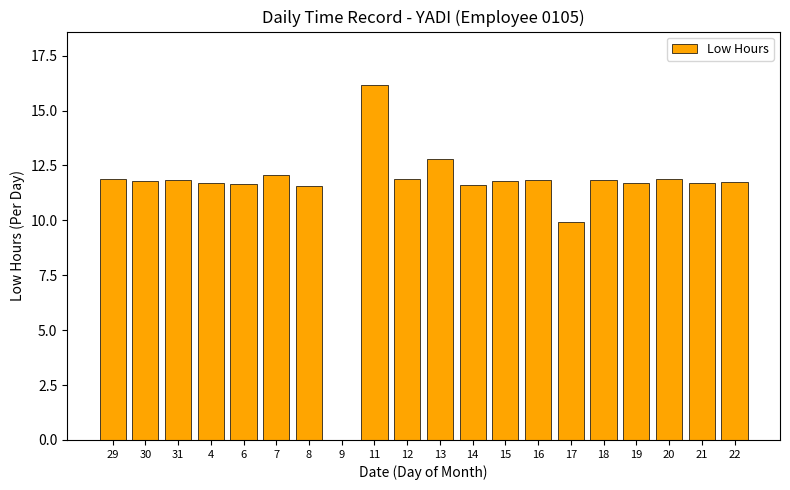

What is the maximum value shown in the chart?

16.2